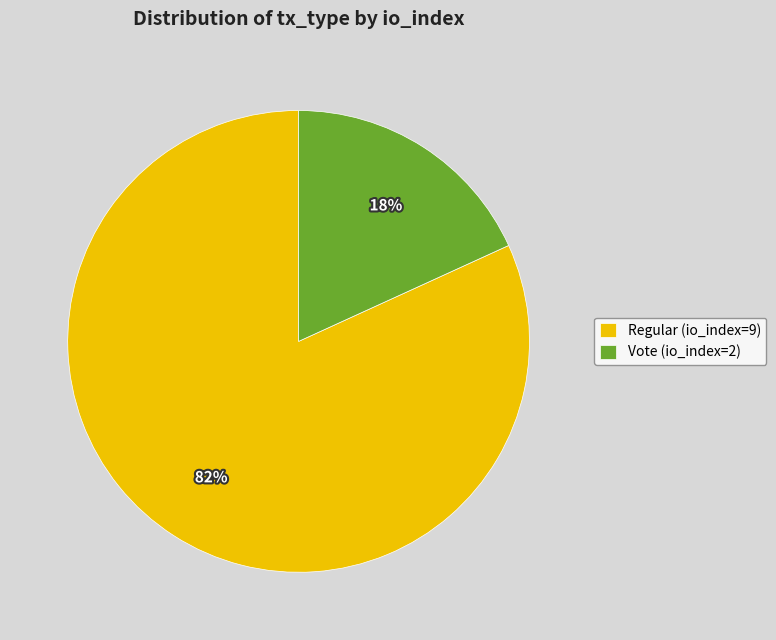

Do Regular (io_index=9) and Vote (io_index=2) together represent more than half of the pie?

Yes